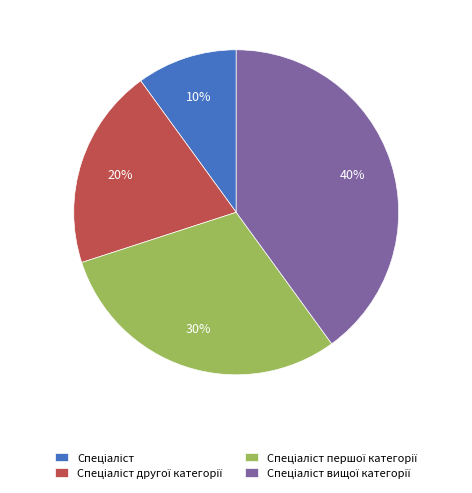

Is there a majority slice in this chart?

No